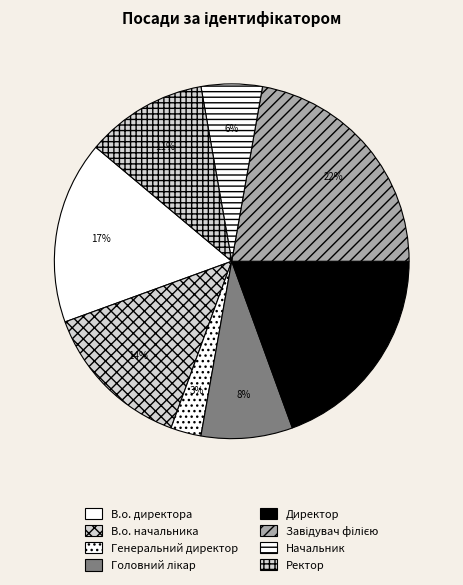

What percentage is the Директор slice, to the nearest percent?

19%